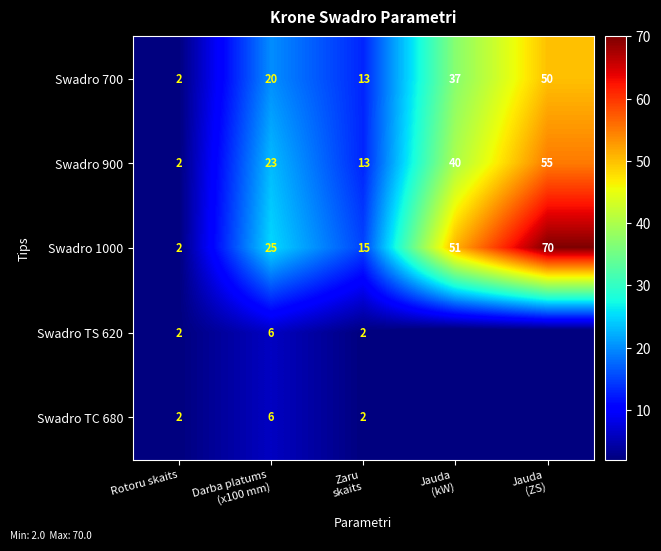

What is the total value across all series at Rotoru skaits?

10